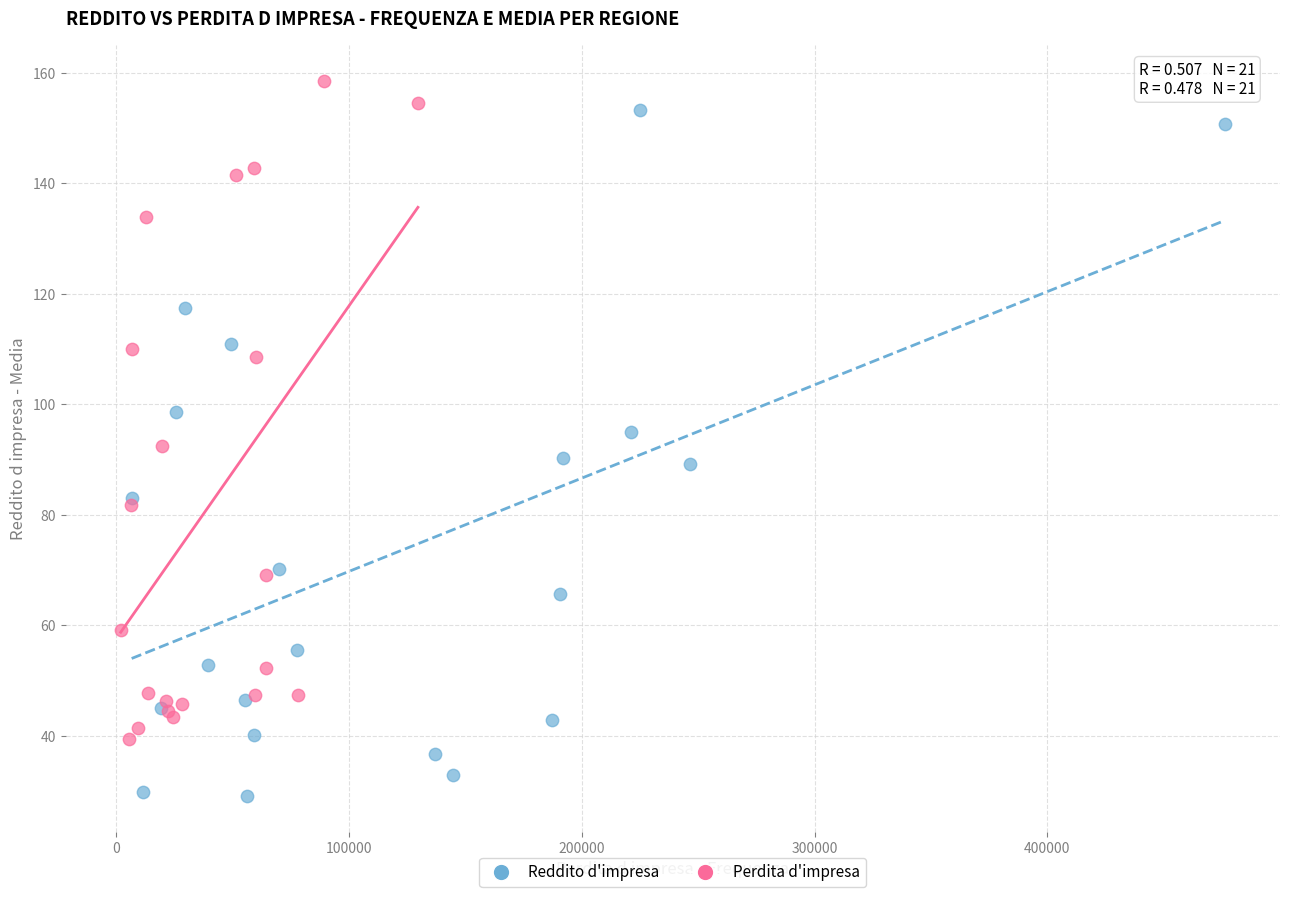

What are all the series names shown in the legend?

Reddito d'impresa, Perdita d'impresa